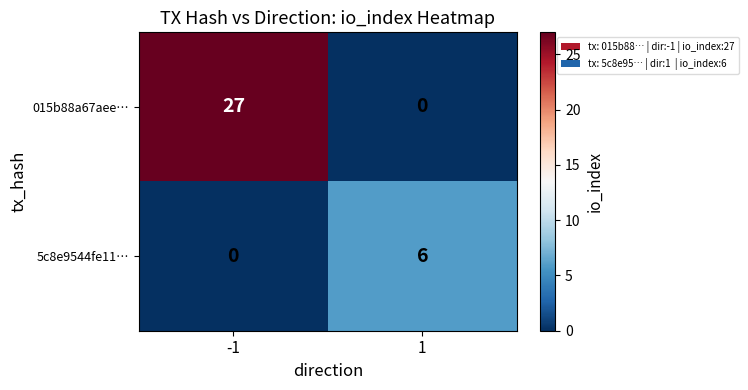

Which series has the largest total across all categories?

015b88a67aee…